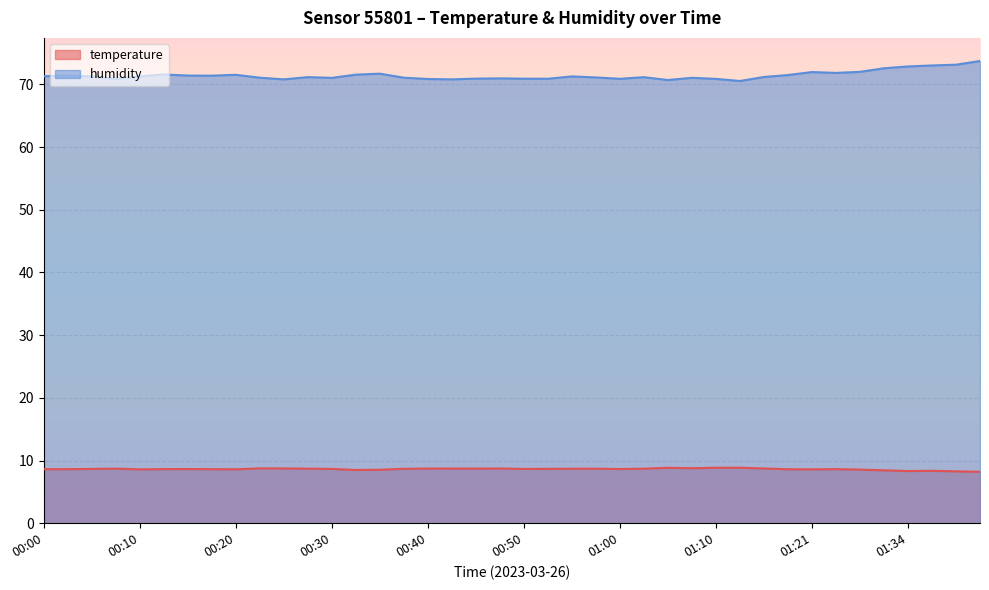

Is it true that humidity equals 70.8 at 00:25?

True